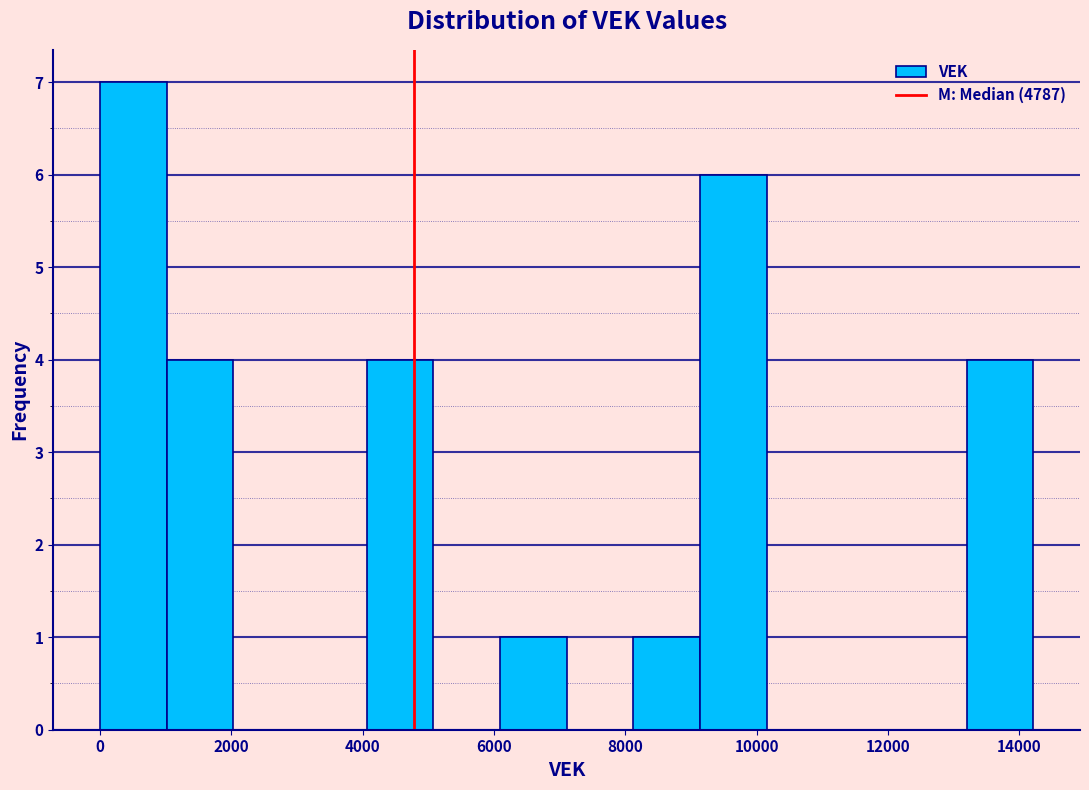

Reading left to right, transcribe this chart: for each bar, give the range it covers on the x-axis and its height. Neither the bar edges nor the heights are printed on the chart, so give them approximately, as read against the axes.

0 to 1000: 7
1000 to 2000: 4
2000 to 3000: 0
3000 to 4000: 0
4000 to 5000: 4
5000 to 6000: 0
6000 to 7200: 1
7200 to 8200: 0
8200 to 9200: 1
9200 to 10200: 6
10200 to 11200: 0
11200 to 12200: 0
12200 to 13200: 0
13200 to 14200: 4